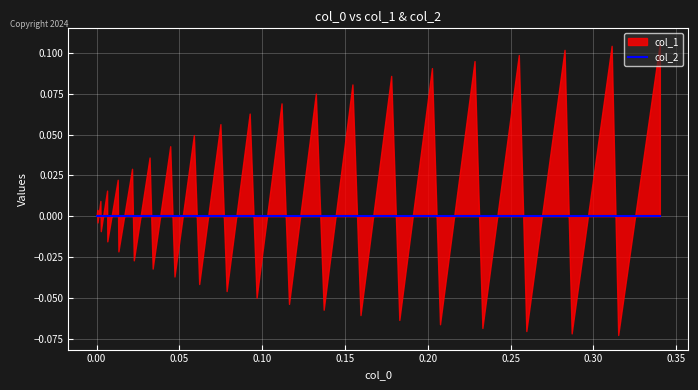

True or false: col_2 and col_1 intersect in this chart.

True